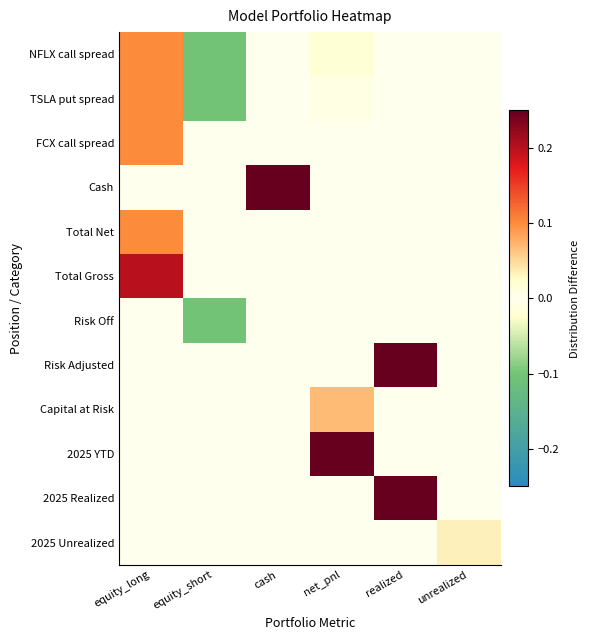

At which category is the sum across all series the highest?

realized